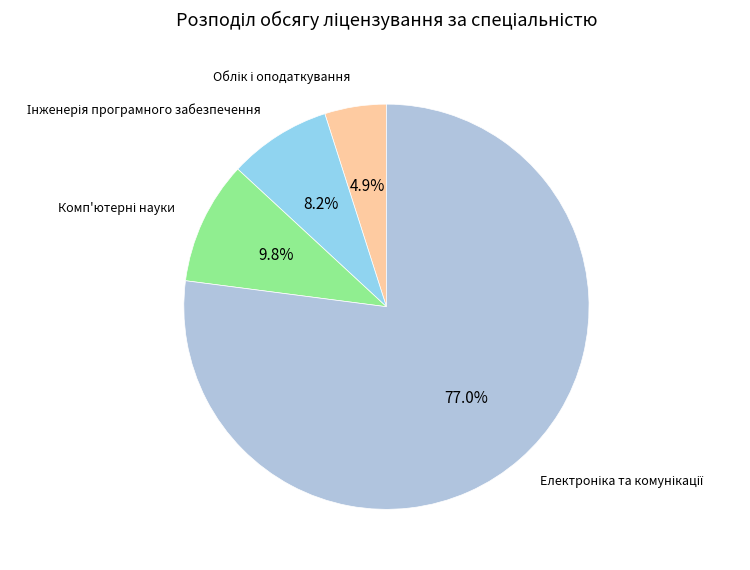

Is there any slice that represents more than half of the pie?

Yes